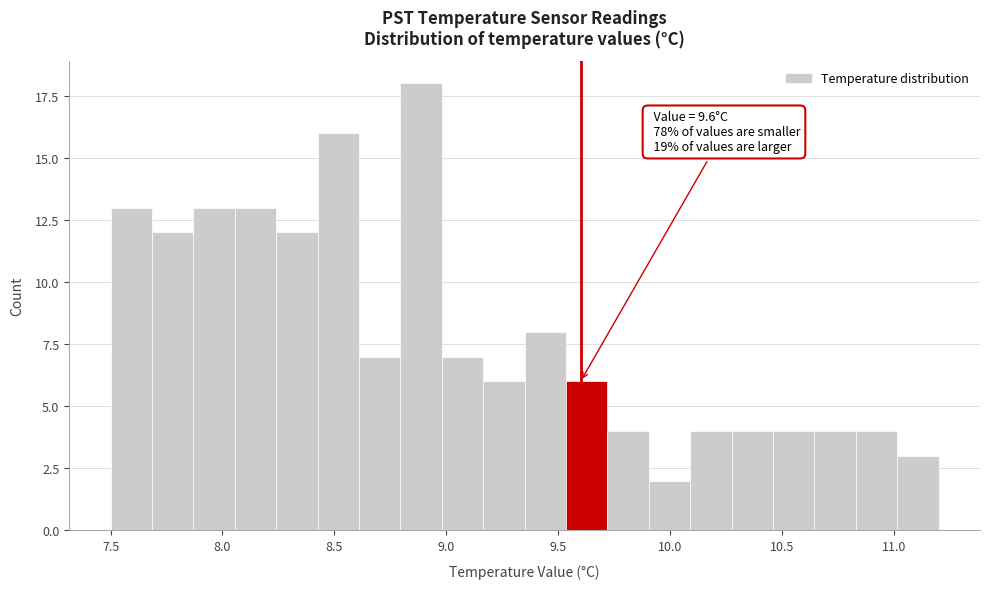

Around what value on the x-axis is the tallest bar? Give the approximate position of its centre, as read against the axis.

8.90